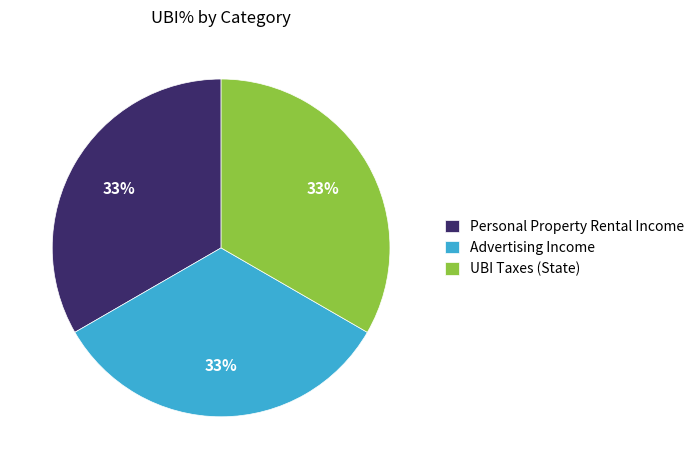

Approximately how many times larger is the value at Advertising Income compared to Personal Property Rental Income?

1.0